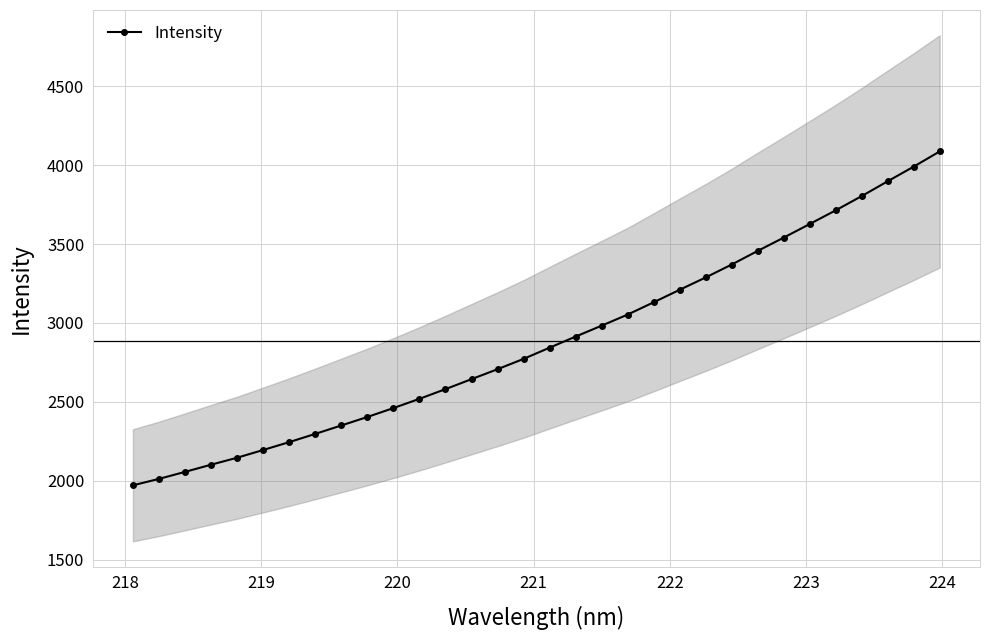

What is the value of the Intensity point at the 25th from the left?

3456.2